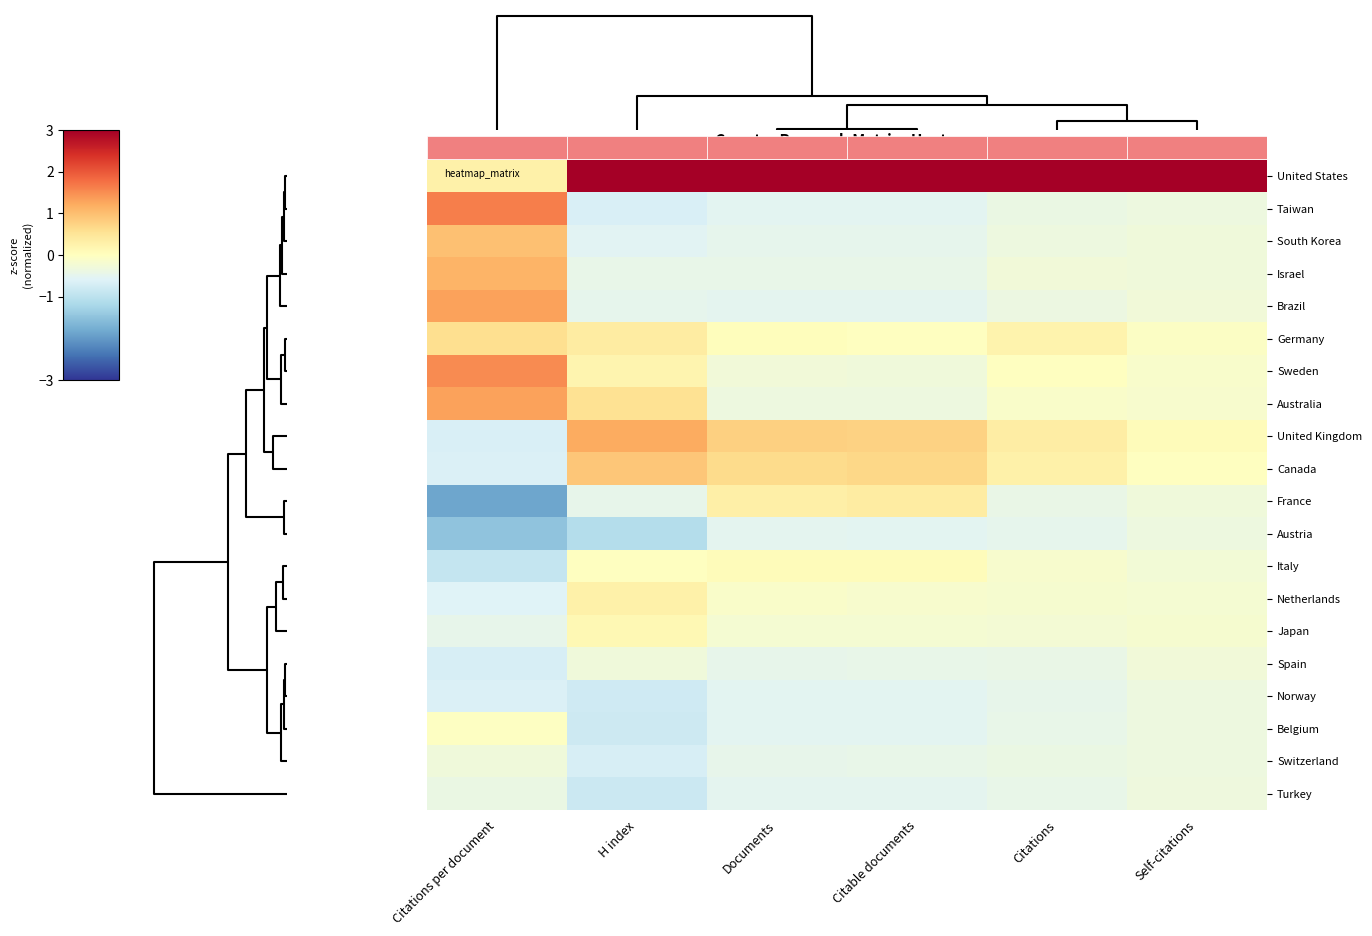

Reading left to right, list all the values displayed in this chart.

United States: Citations per document=0.3	H index=3.5	Documents=4.0	Citable documents=4.0	Citations=4.2	Self-citations=4.3
Taiwan: Citations per document=1.6	H index=-0.7	Documents=-0.5	Citable documents=-0.5	Citations=-0.4	Self-citations=-0.3
South Korea: Citations per document=1.0	H index=-0.6	Documents=-0.5	Citable documents=-0.5	Citations=-0.4	Self-citations=-0.3
Israel: Citations per document=1.1	H index=-0.4	Documents=-0.4	Citable documents=-0.4	Citations=-0.3	Self-citations=-0.3
Brazil: Citations per document=1.3	H index=-0.5	Documents=-0.5	Citable documents=-0.5	Citations=-0.4	Self-citations=-0.3
Germany: Citations per document=0.6	H index=0.4	Documents=0.0	Citable documents=-0.0	Citations=0.2	Self-citations=-0.1
Sweden: Citations per document=1.5	H index=0.2	Documents=-0.3	Citable documents=-0.3	Citations=-0.0	Self-citations=-0.1
Australia: Citations per document=1.3	H index=0.5	Documents=-0.3	Citable documents=-0.3	Citations=-0.1	Self-citations=-0.1
United Kingdom: Citations per document=-0.7	H index=1.2	Documents=0.8	Citable documents=0.8	Citations=0.3	Self-citations=0.1
Canada: Citations per document=-0.6	H index=0.9	Documents=0.6	Citable documents=0.7	Citations=0.3	Self-citations=-0.0
France: Citations per document=-1.9	H index=-0.5	Documents=0.3	Citable documents=0.4	Citations=-0.4	Self-citations=-0.3
Austria: Citations per document=-1.5	H index=-1.1	Documents=-0.5	Citable documents=-0.5	Citations=-0.5	Self-citations=-0.3
Italy: Citations per document=-0.9	H index=-0.0	Documents=0.1	Citable documents=0.1	Citations=-0.2	Self-citations=-0.2
Netherlands: Citations per document=-0.6	H index=0.3	Documents=-0.1	Citable documents=-0.1	Citations=-0.2	Self-citations=-0.2
Japan: Citations per document=-0.5	H index=0.1	Documents=-0.2	Citable documents=-0.2	Citations=-0.2	Self-citations=-0.2
Spain: Citations per document=-0.7	H index=-0.3	Documents=-0.4	Citable documents=-0.4	Citations=-0.4	Self-citations=-0.3
Norway: Citations per document=-0.7	H index=-0.8	Documents=-0.5	Citable documents=-0.5	Citations=-0.5	Self-citations=-0.3
Belgium: Citations per document=-0.0	H index=-0.8	Documents=-0.5	Citable documents=-0.5	Citations=-0.4	Self-citations=-0.3
Switzerland: Citations per document=-0.3	H index=-0.7	Documents=-0.4	Citable documents=-0.4	Citations=-0.4	Self-citations=-0.3
Turkey: Citations per document=-0.4	H index=-0.8	Documents=-0.5	Citable documents=-0.5	Citations=-0.4	Self-citations=-0.3